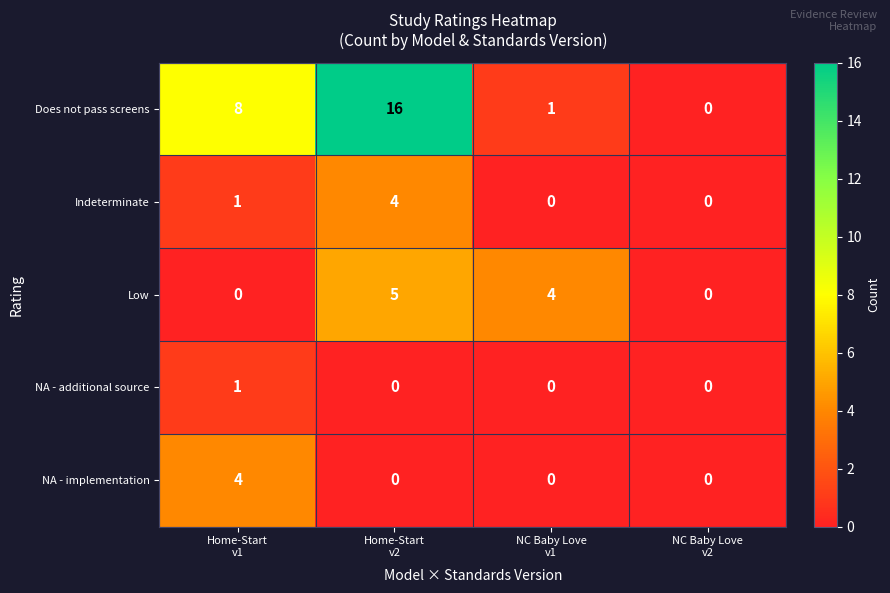

What is the sum of all NA - implementation values?

4